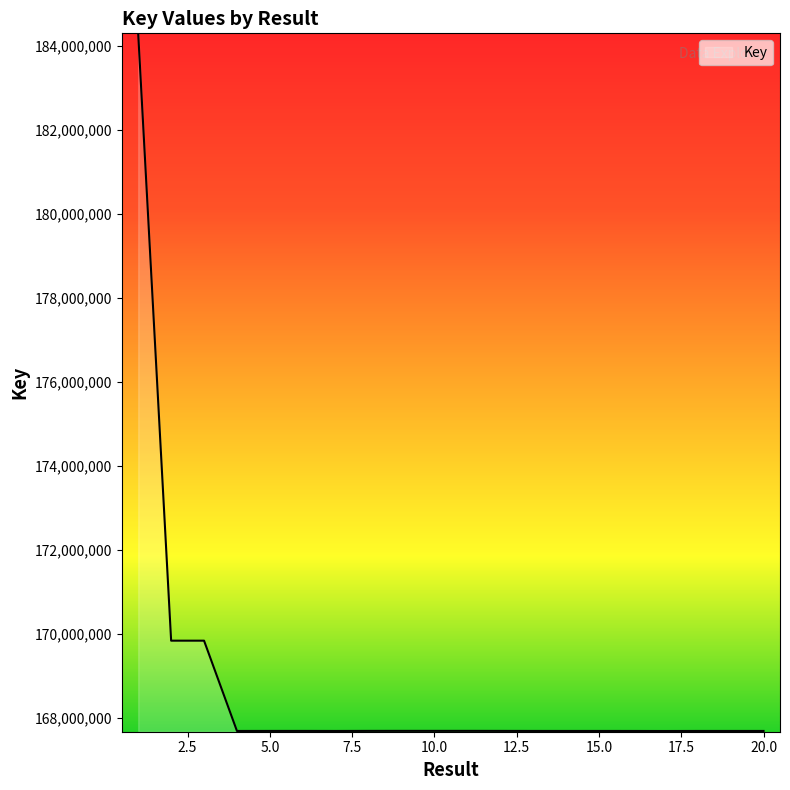

What is the difference between the maximum and minimum values?

16603159